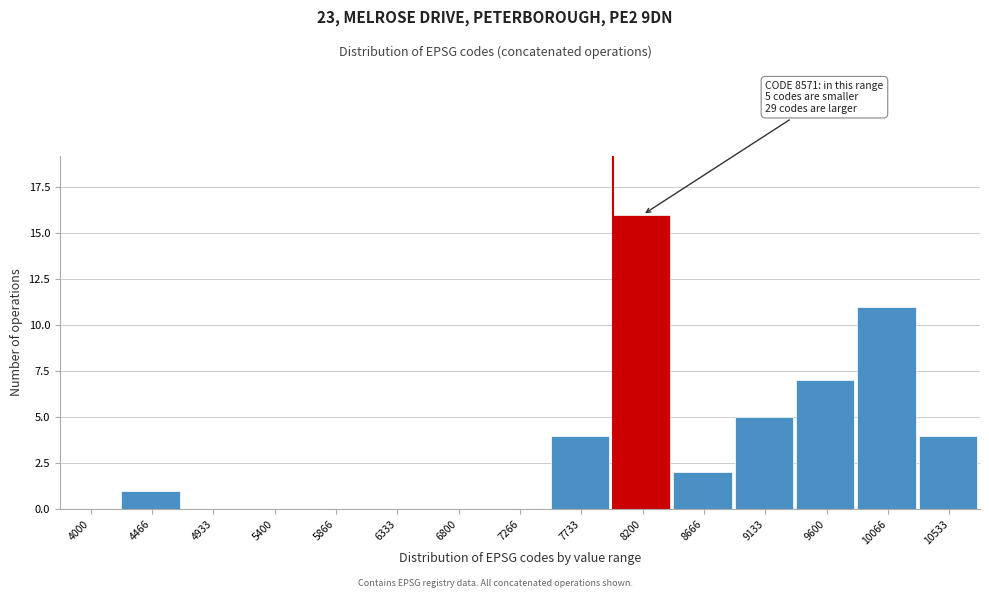

Reading left to right, list all the values displayed in this chart.

4000=0	4466=1	4933=0	5400=0	5866=0	6333=0	6800=0	7266=0	7733=4	8200=16	8666=2	9133=5	9600=7	10066=11	10533=4